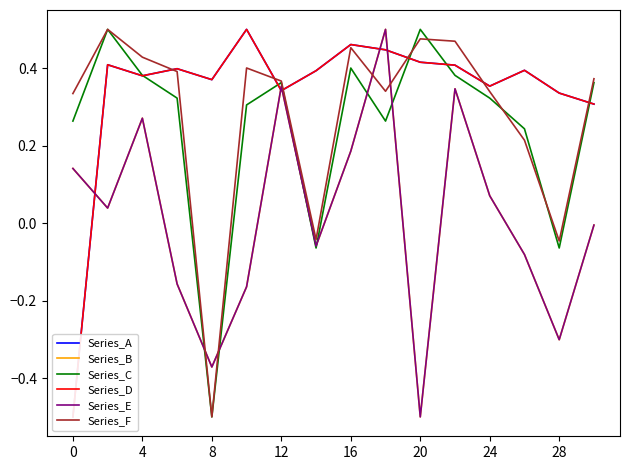

How many data points in Series_C are above 0?

13